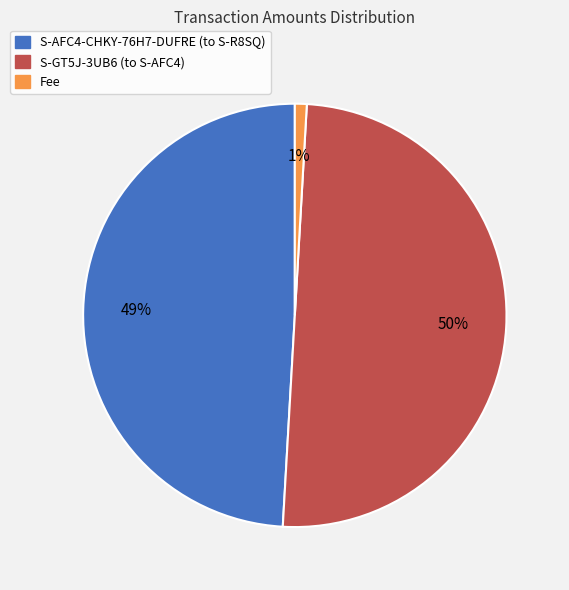

Which category has the biggest portion of the pie?

S-GT5J-3UB6 (to S-AFC4)